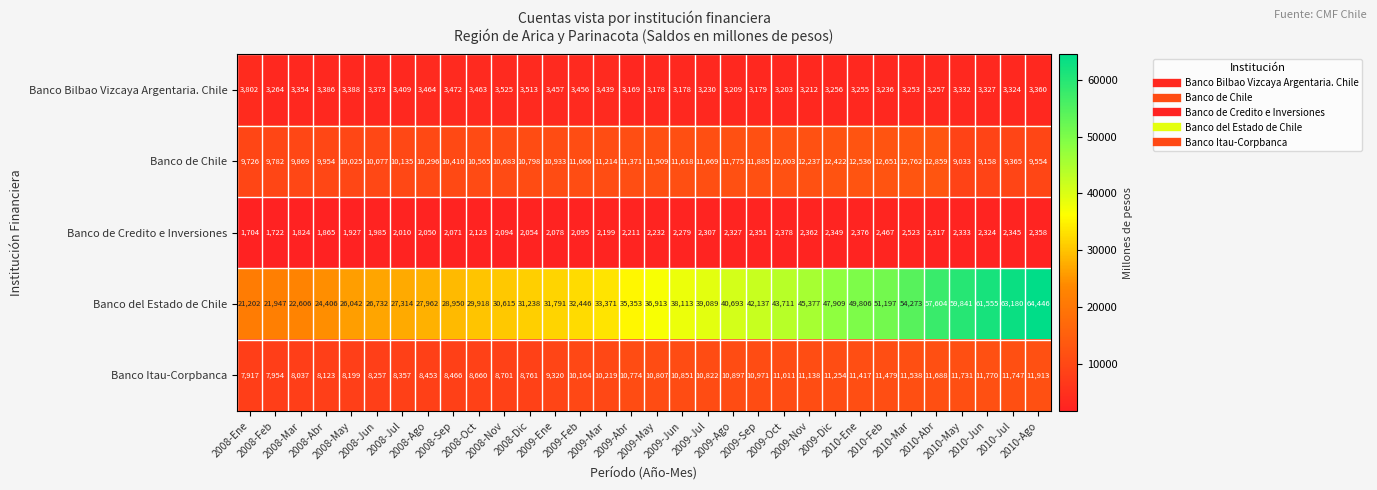

Which series has the largest range (max minus min)?

Banco del Estado de Chile